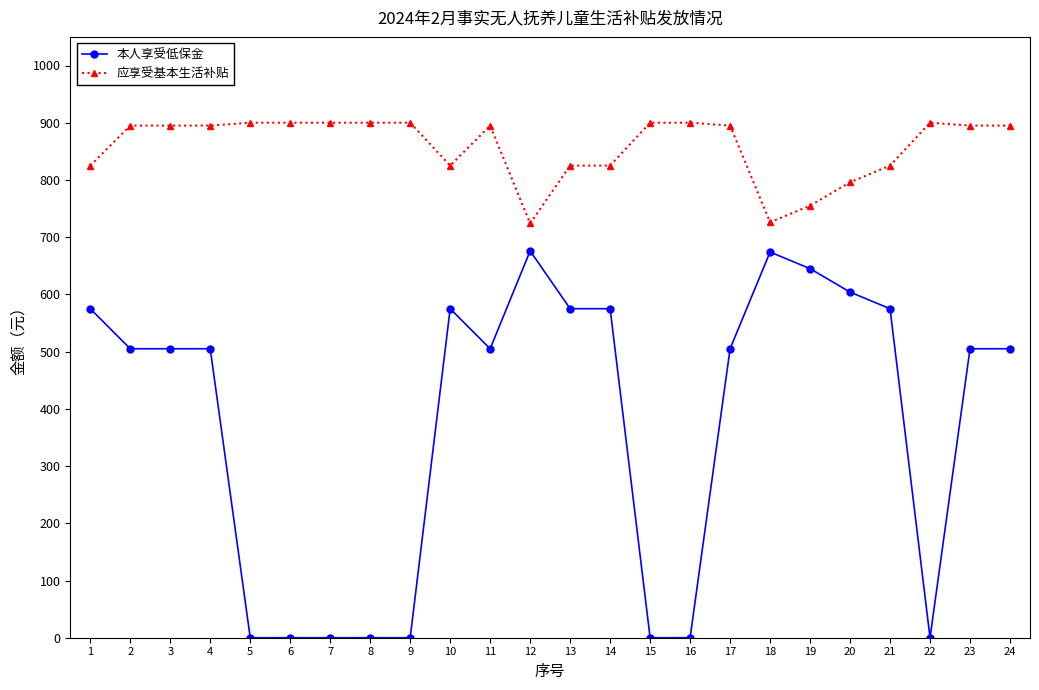

What is the total value across all series at 13?

1400